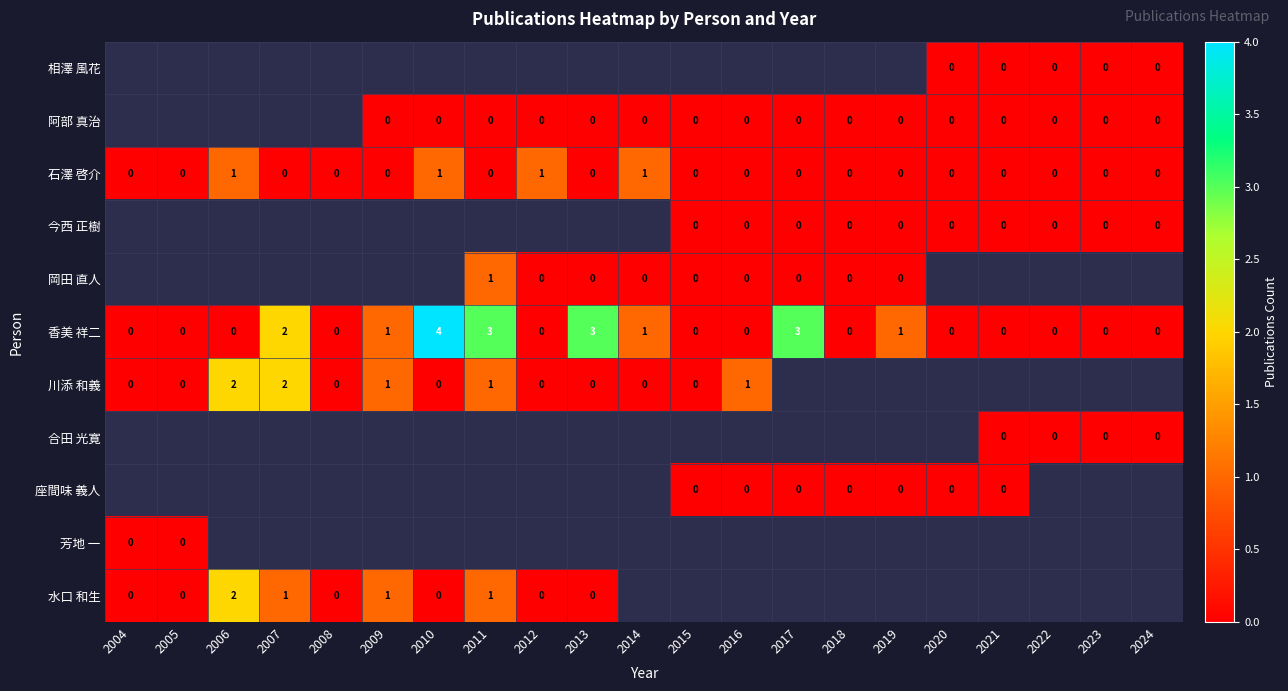

What is the difference between the maximum and second lowest values in the 石澤 啓介 series?

1.0